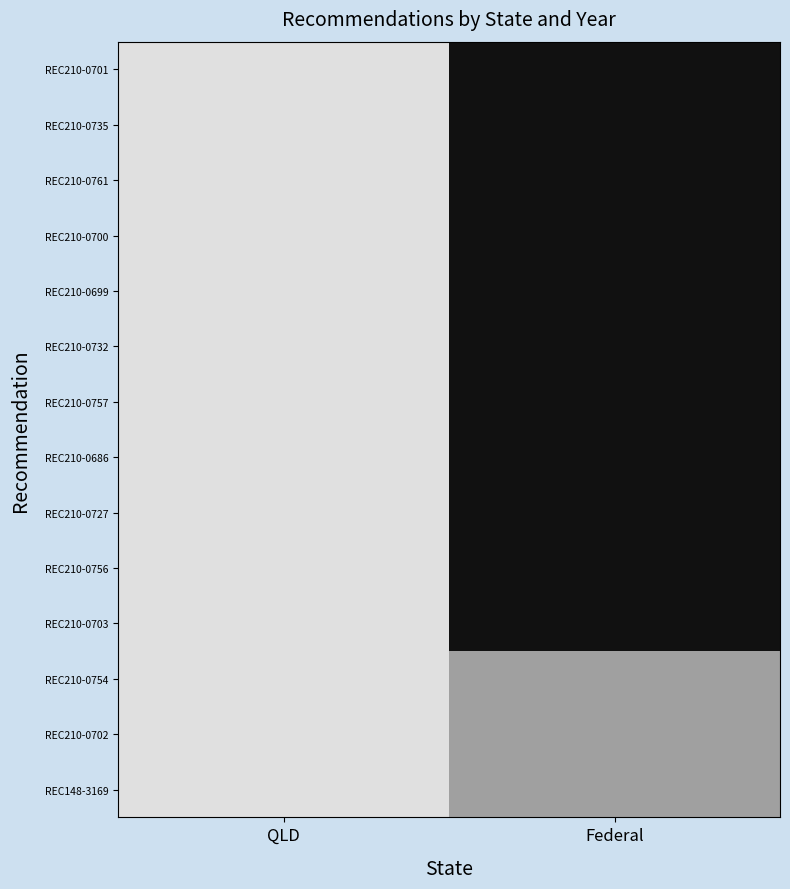

Between QLD and Federal, which is larger?

Federal